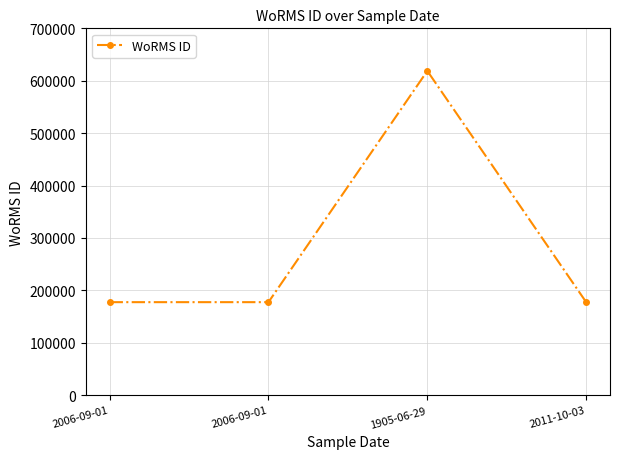

What value does the data have at 2006-09-01?

177595